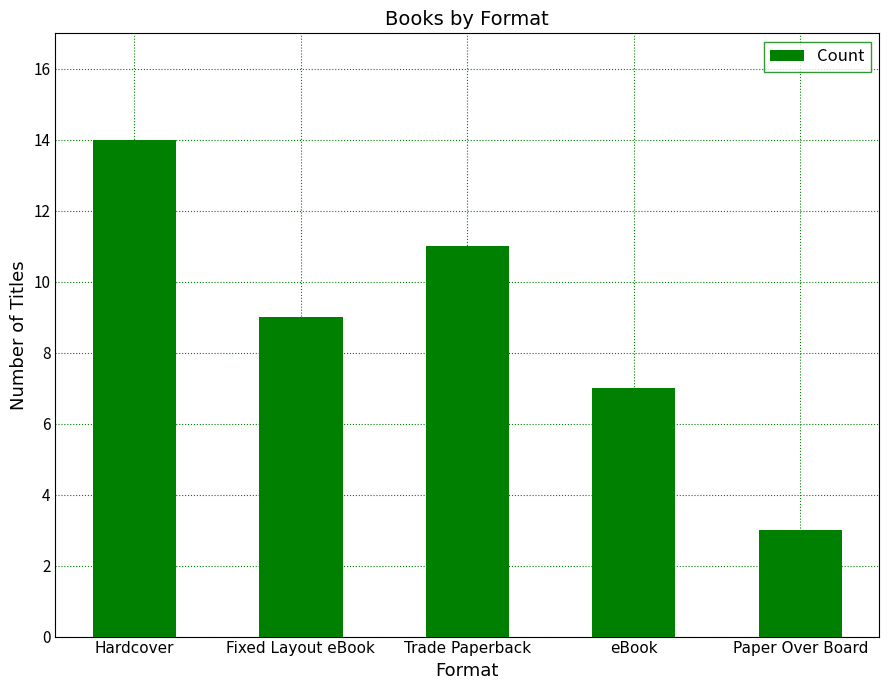

What is the average value?

9